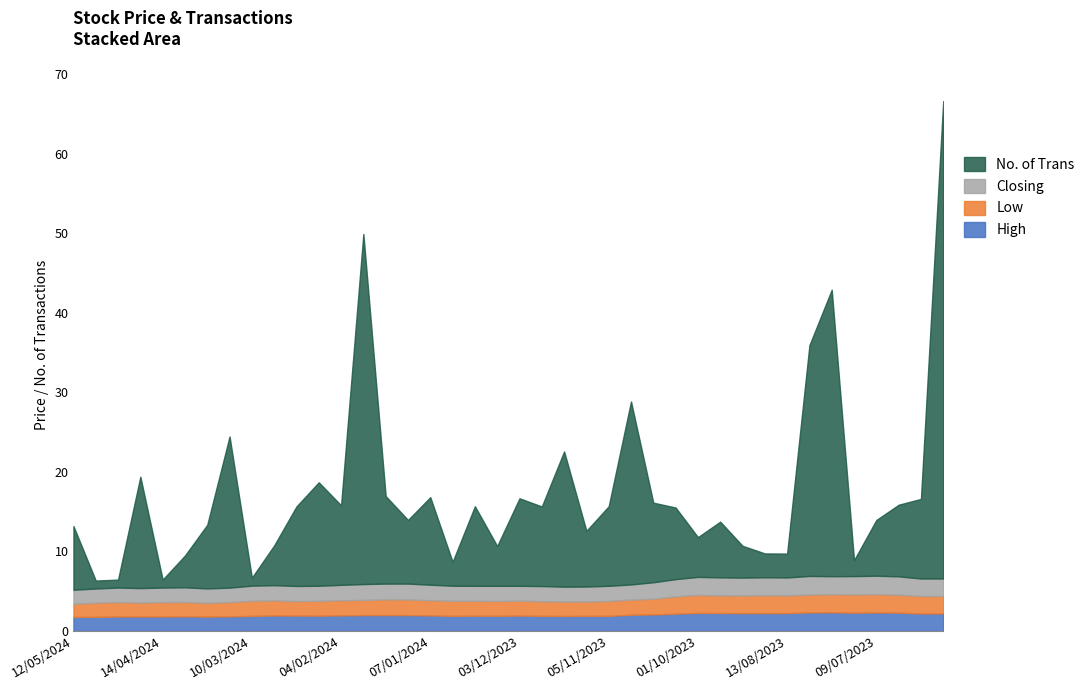

List the labels in order of High value, largest first.

23/07/2023, 06/08/2023, 09/07/2023, 02/07/2023, 16/07/2023, 01/10/2023, 17/09/2023, 03/09/2023, 27/08/2023, 13/08/2023, 25/06/2023, 18/06/2023, 15/10/2023, 22/10/2023, 29/10/2023, 28/01/2024, 21/01/2024, 14/01/2024, 04/02/2024, 07/01/2024, 03/03/2024, 25/02/2024, 03/12/2023, 18/02/2024, 24/12/2023, 17/12/2023, 10/03/2024, 31/12/2023, 26/11/2023, 12/11/2023, 05/11/2023, 19/11/2023, 31/03/2024, 17/03/2024, 28/04/2024, 21/04/2024, 14/04/2024, 24/03/2024, 05/05/2024, 12/05/2024